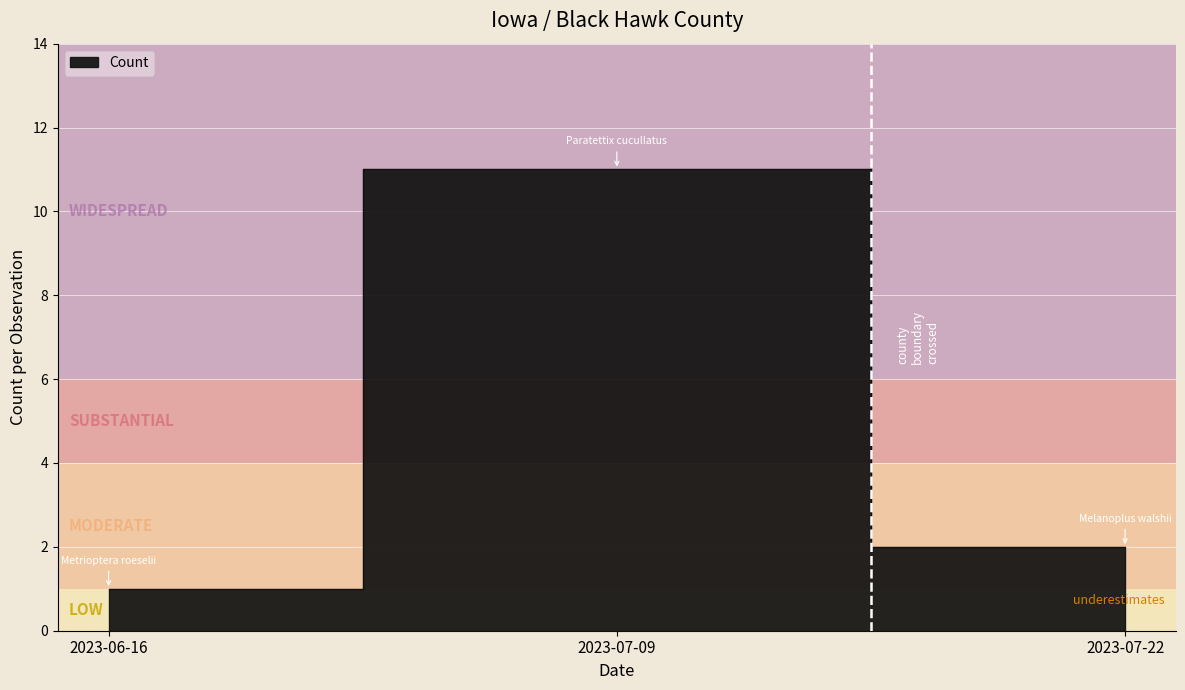

Where does the data first go above 2?

2023-07-09